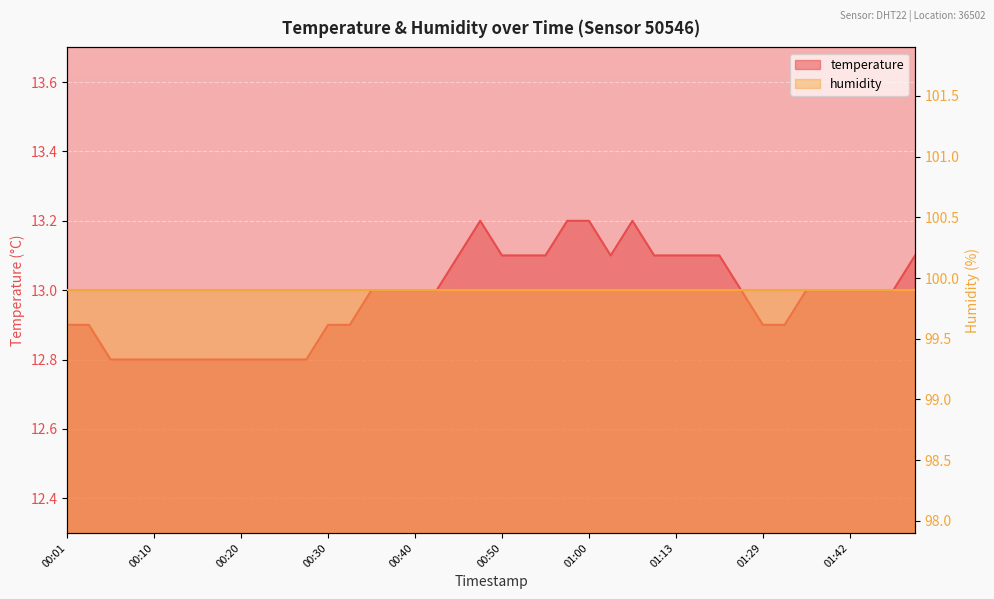

Is it true that the value at 01:32 is 12.9?

True